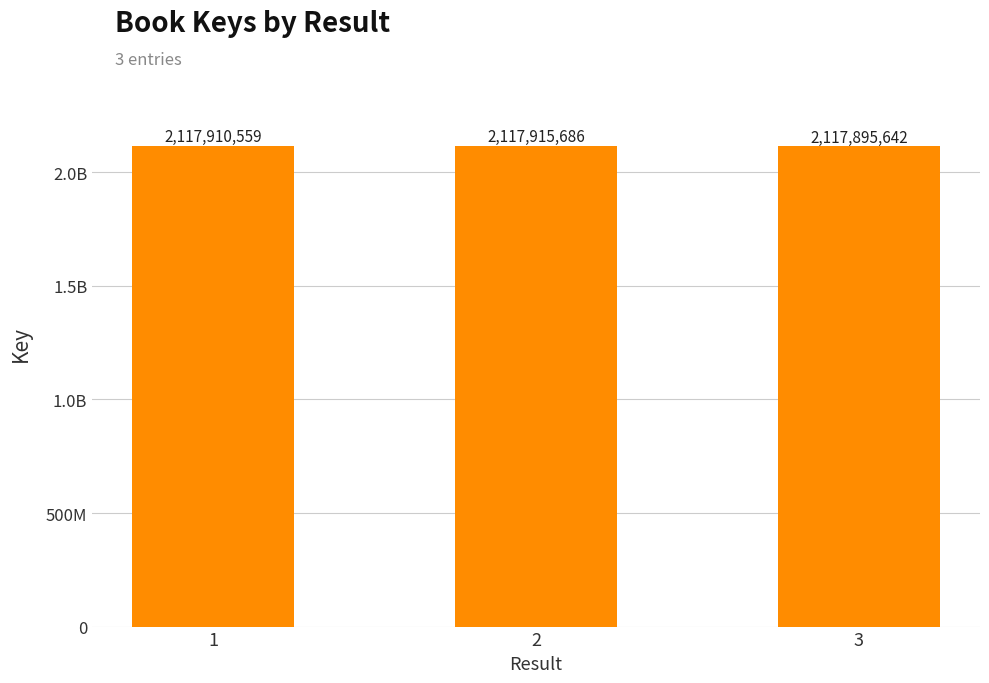

Reading left to right, what are all the values shown in this chart?

1=2117910559	2=2117915686	3=2117895642